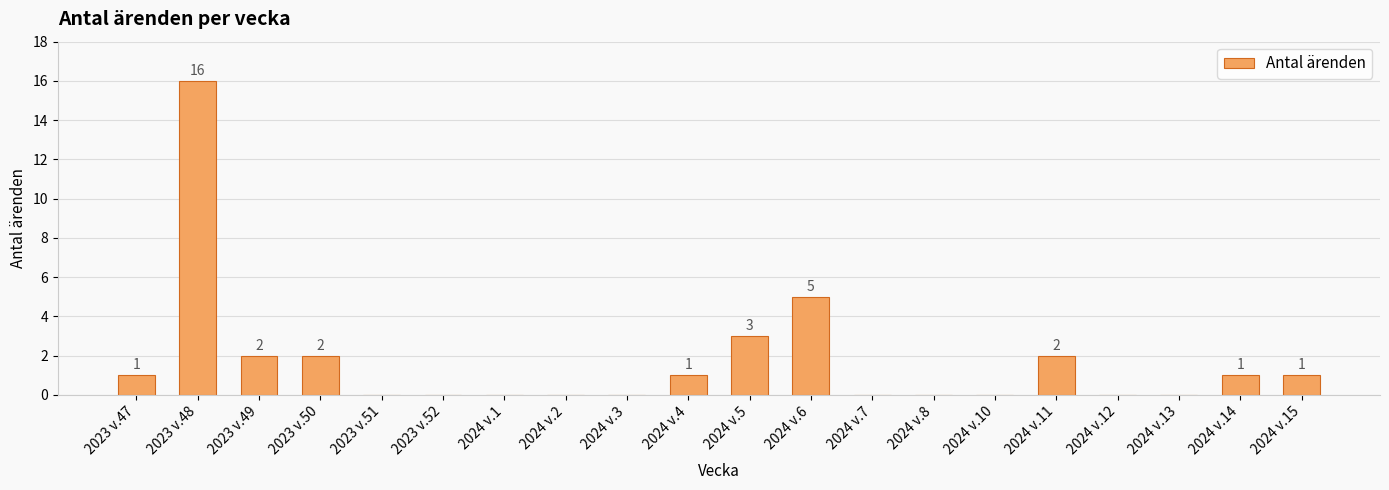

Is it true that the value at 2024 v.8 is 0?

True